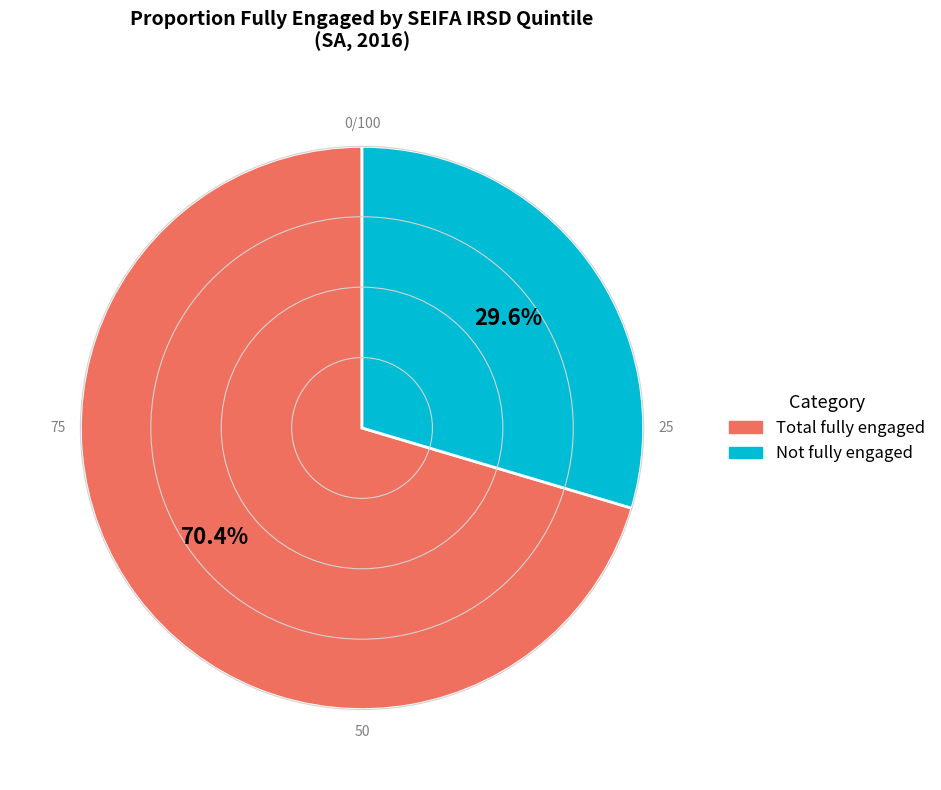

Is there a majority slice in this chart?

Yes